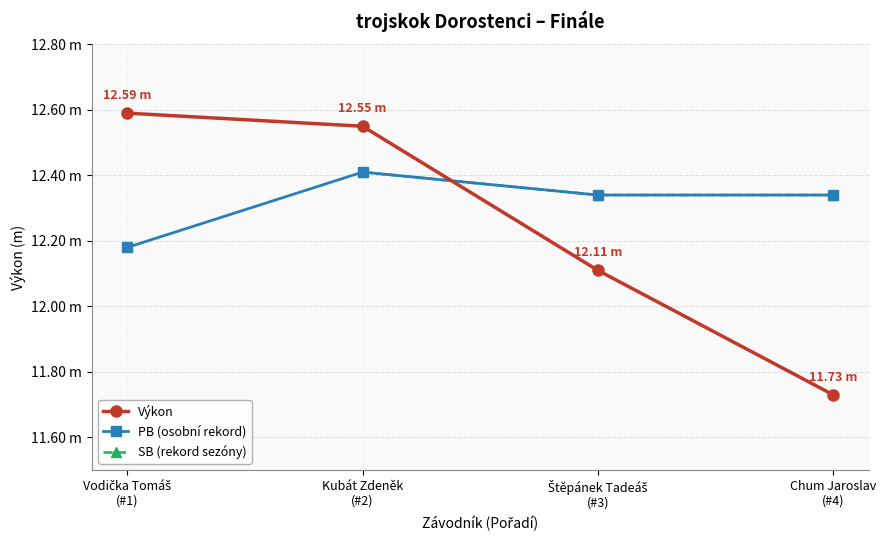

What are all the series names shown in the legend?

Výkon, PB (osobní rekord), SB (rekord sezóny)